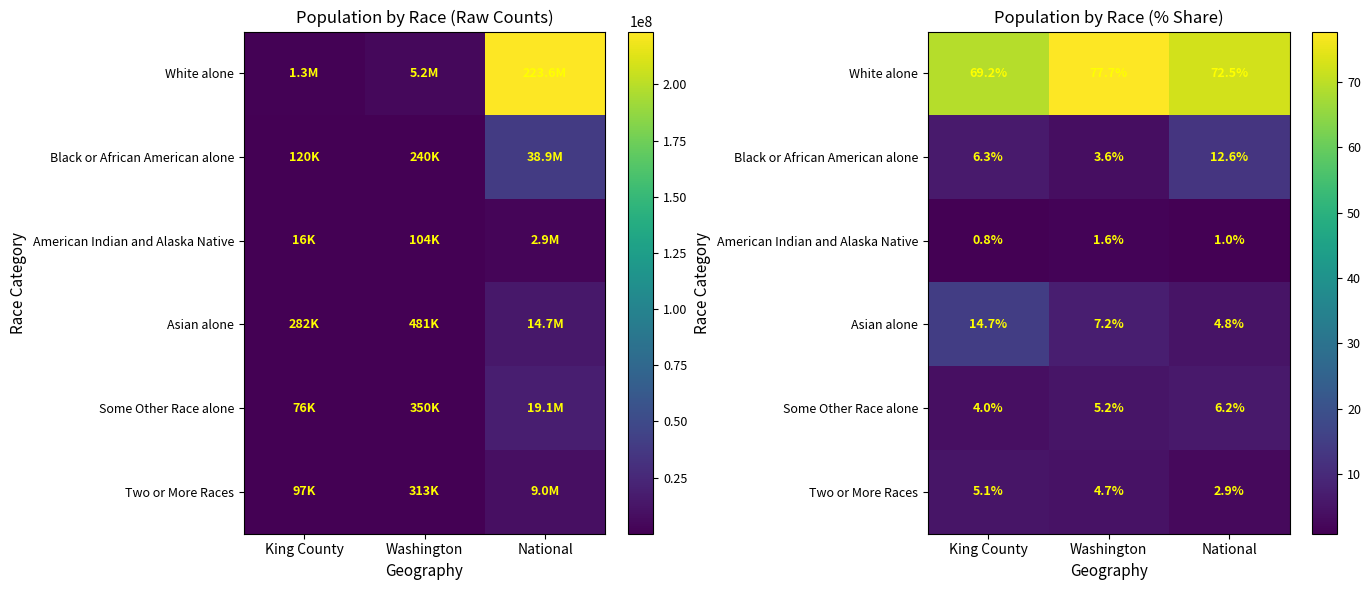

Is the value of White alone at National greater than the value of Some Other Race alone at Washington?

Yes